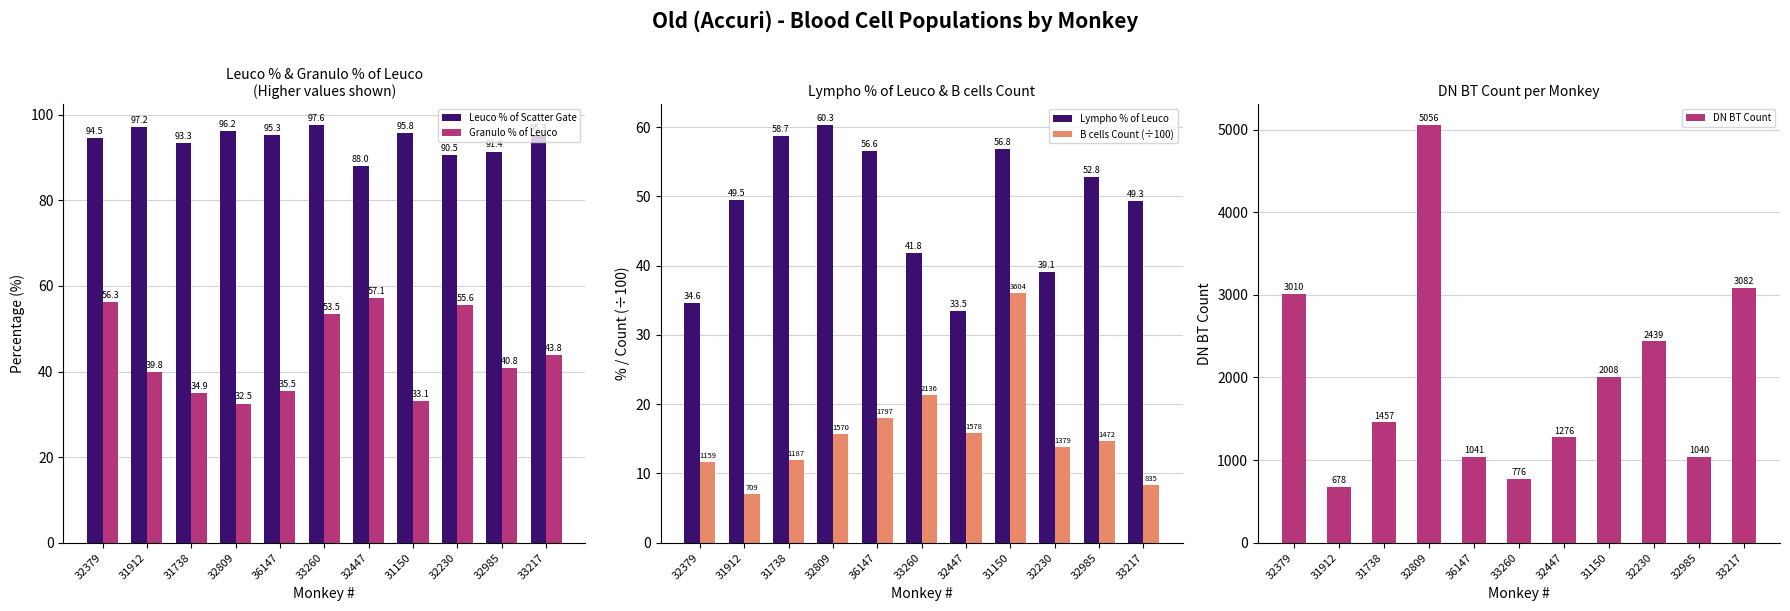

How many data points in DN BT Count are less than 1457?

5